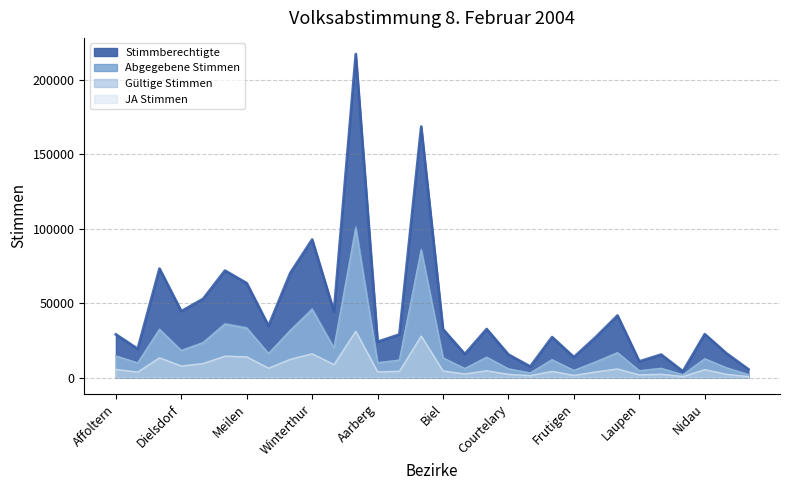

How many interior local peaks does the JA Stimmen series have?

10